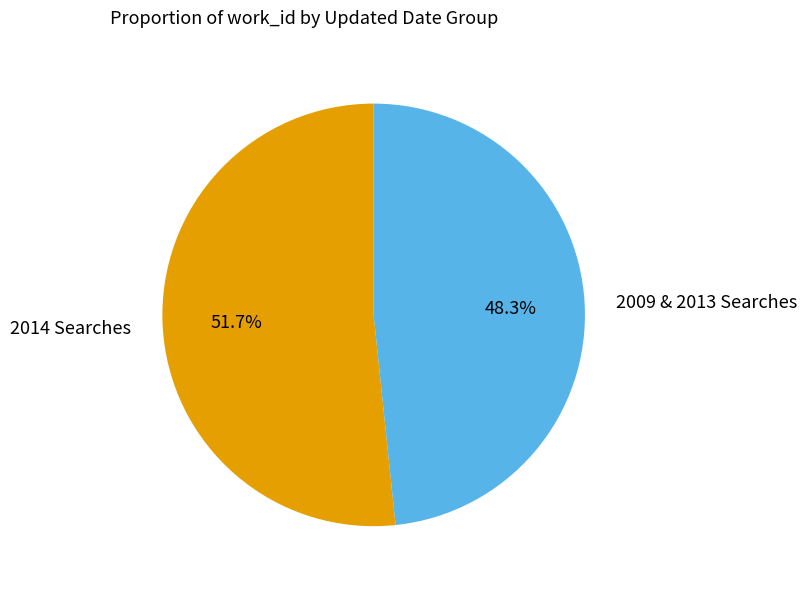

Is there a majority slice in this chart?

Yes